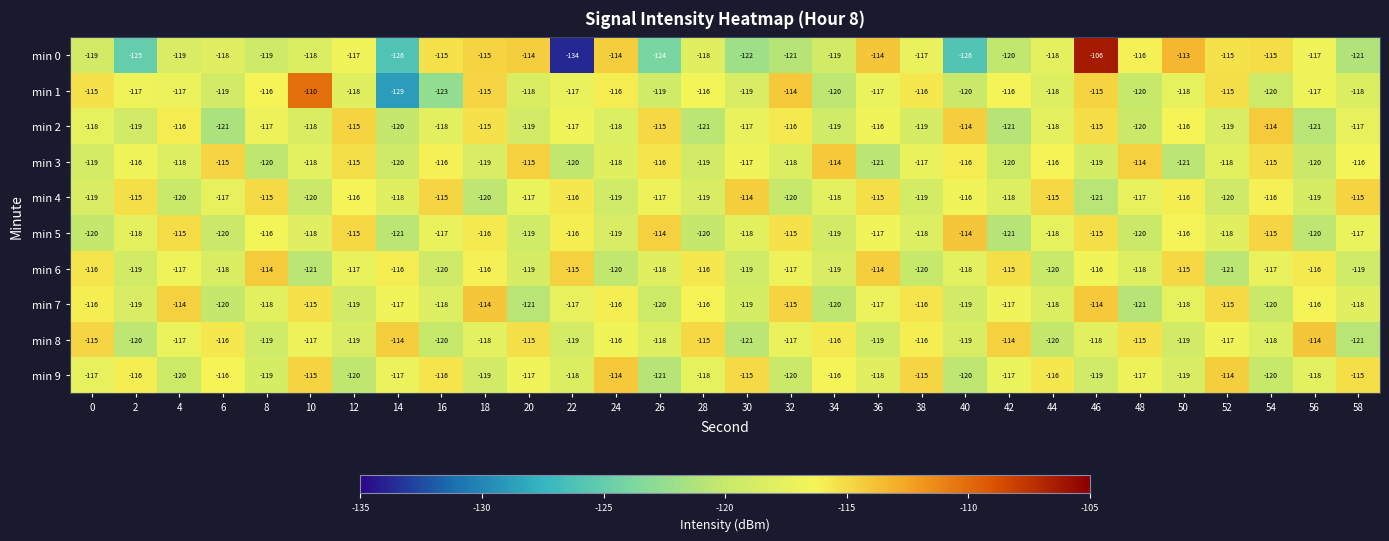

How many data points does each series have?

30